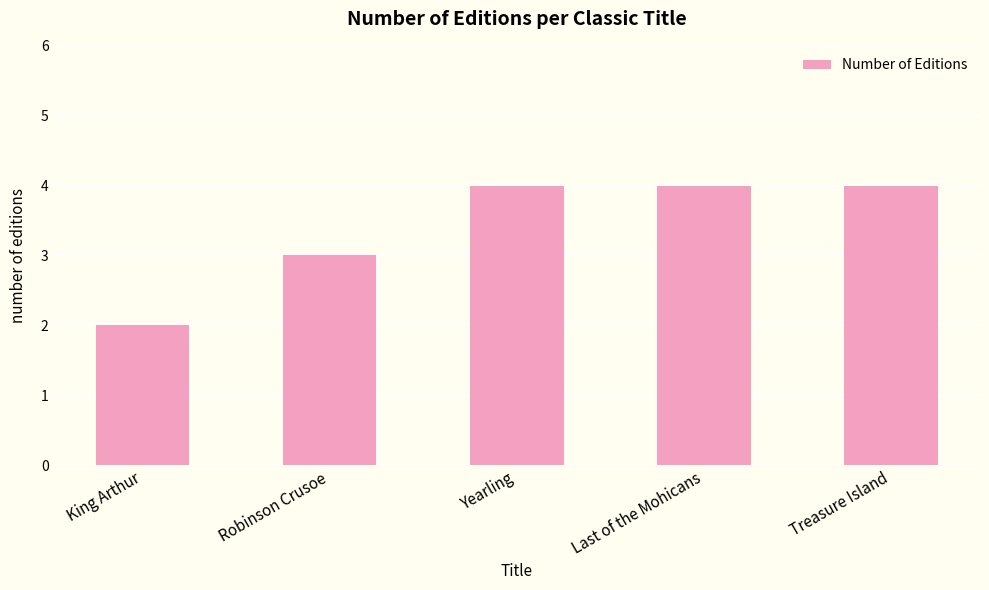

Reading left to right, transcribe all the data shown in this chart.

King Arthur=2	Robinson Crusoe=3	Yearling=4	Last of the Mohicans=4	Treasure Island=4